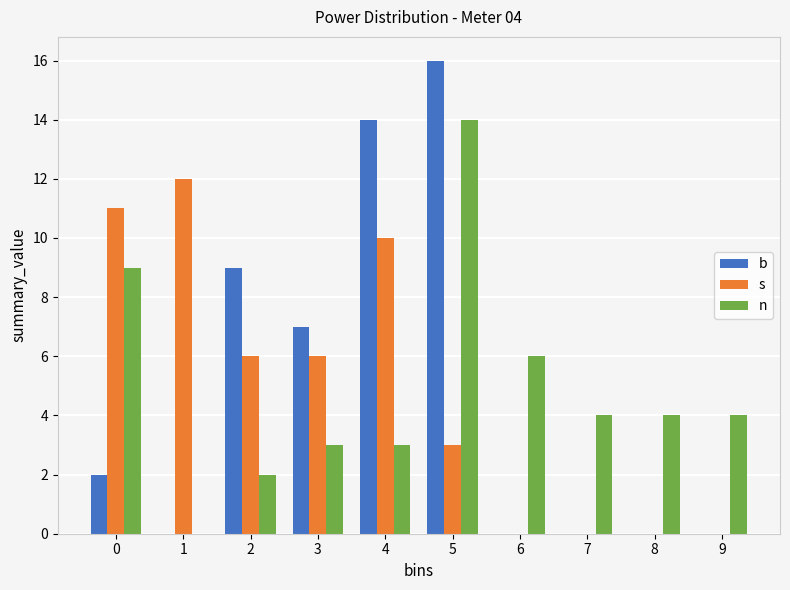

Reading right to left, extract all data points from this chart.

b: 9=0	8=0	7=0	6=0	5=16	4=14	3=7	2=9	1=0	0=2
s: 9=0	8=0	7=0	6=0	5=3	4=10	3=6	2=6	1=12	0=11
n: 9=4	8=4	7=4	6=6	5=14	4=3	3=3	2=2	1=0	0=9